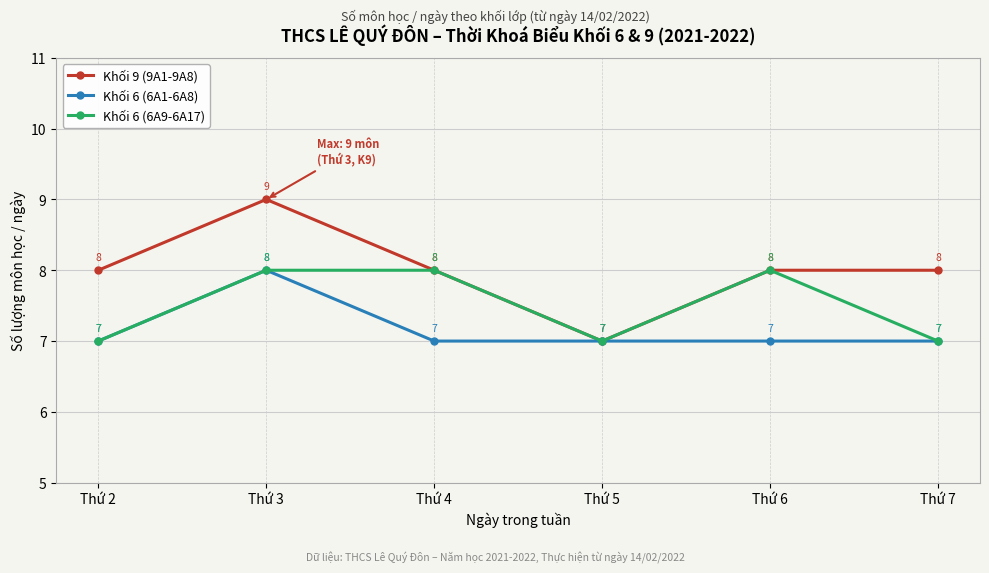

How many lines are shown in the chart?

3